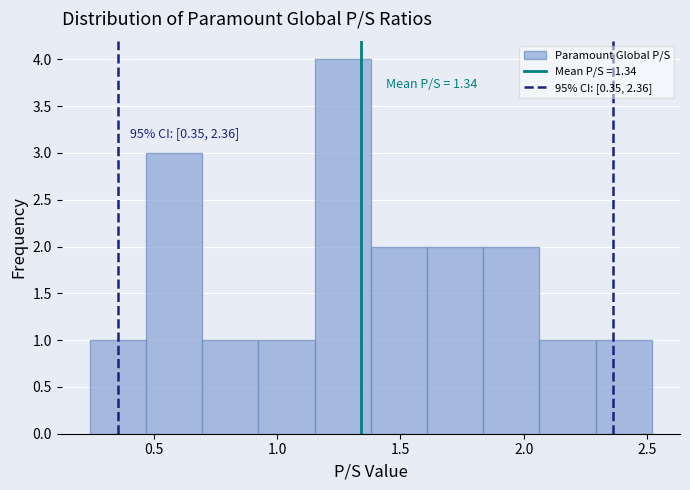

Which range on the x-axis has the tallest bar?

1.15 to 1.40